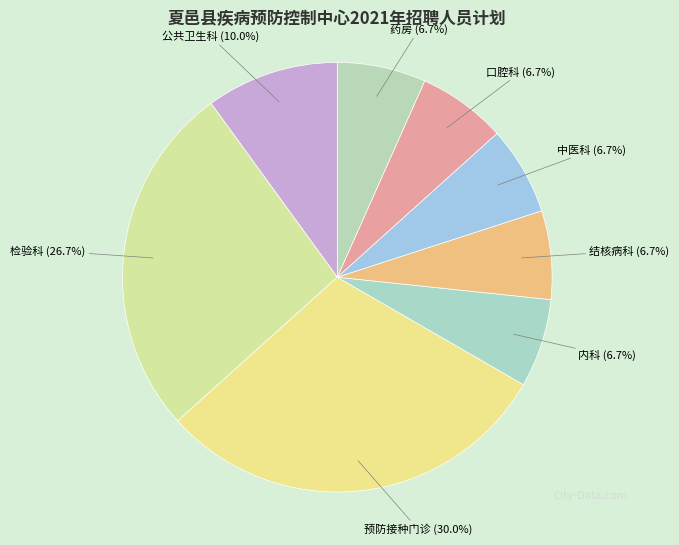

Count the number of slices in the pie.

8